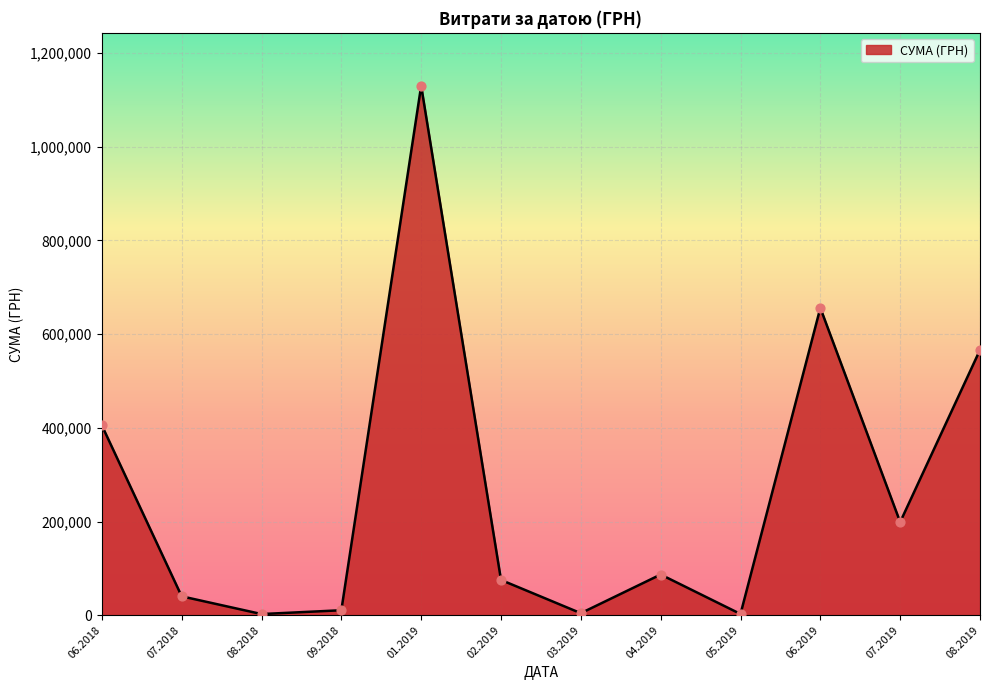

What is the change in value from 01.2019 to 02.2019?

-1054973.3